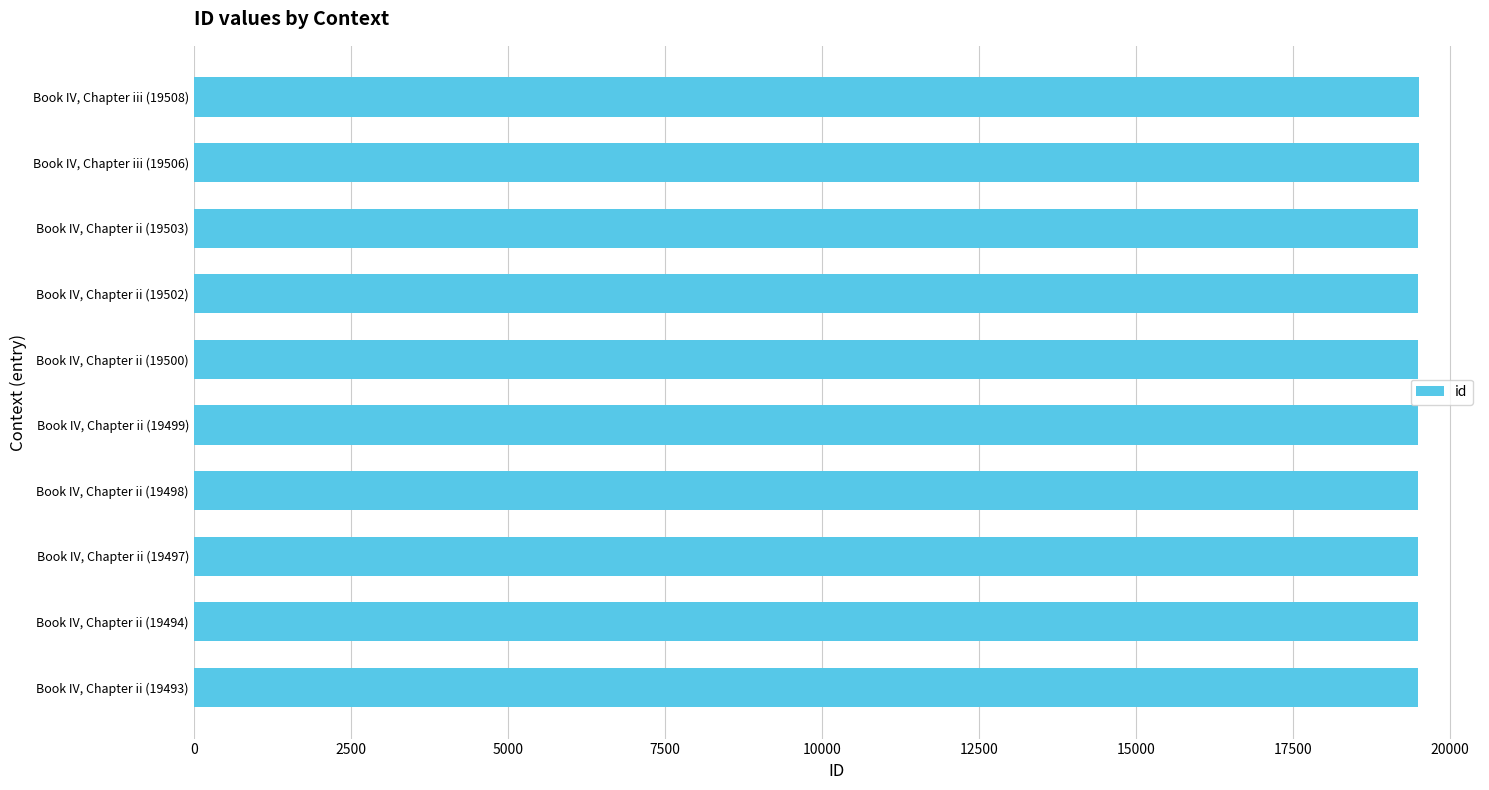

The chart shows a value of 19500 at Book IV, Chapter ii (19500). True or false?

True